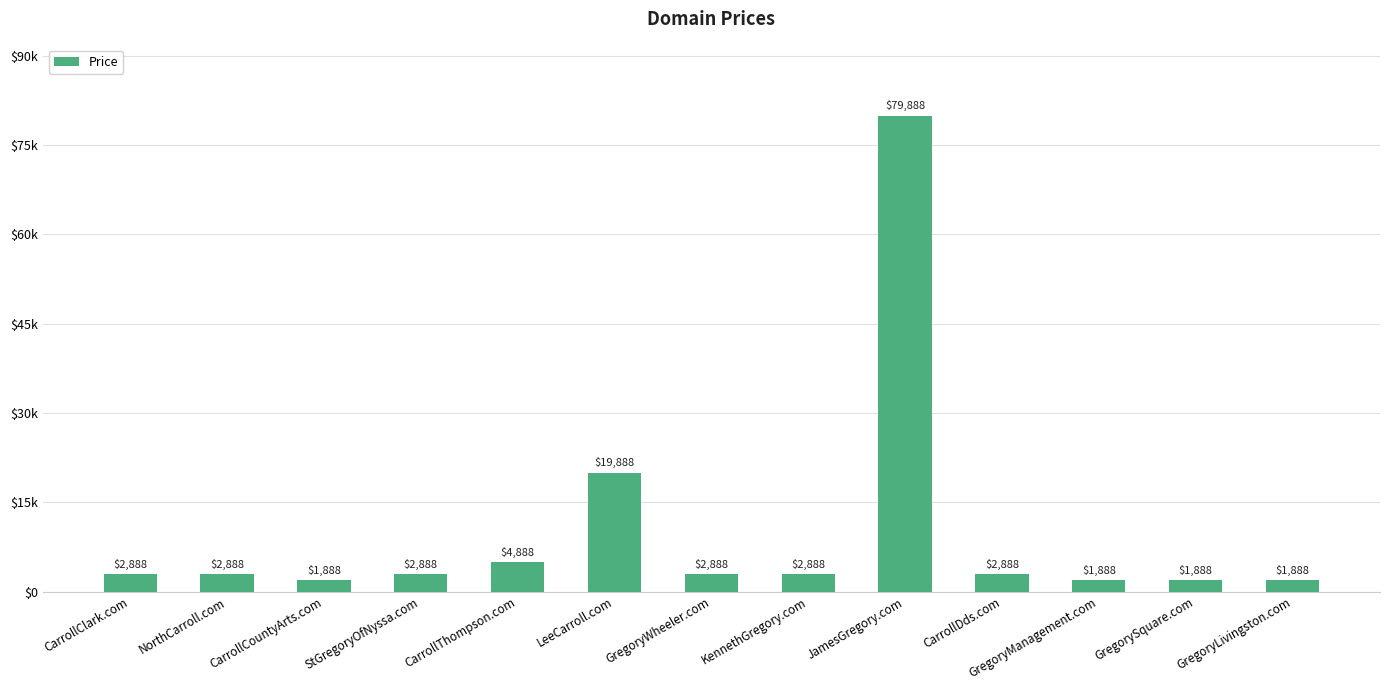

The chart shows a value of 1096 at CarrollCountyArts.com. True or false?

False